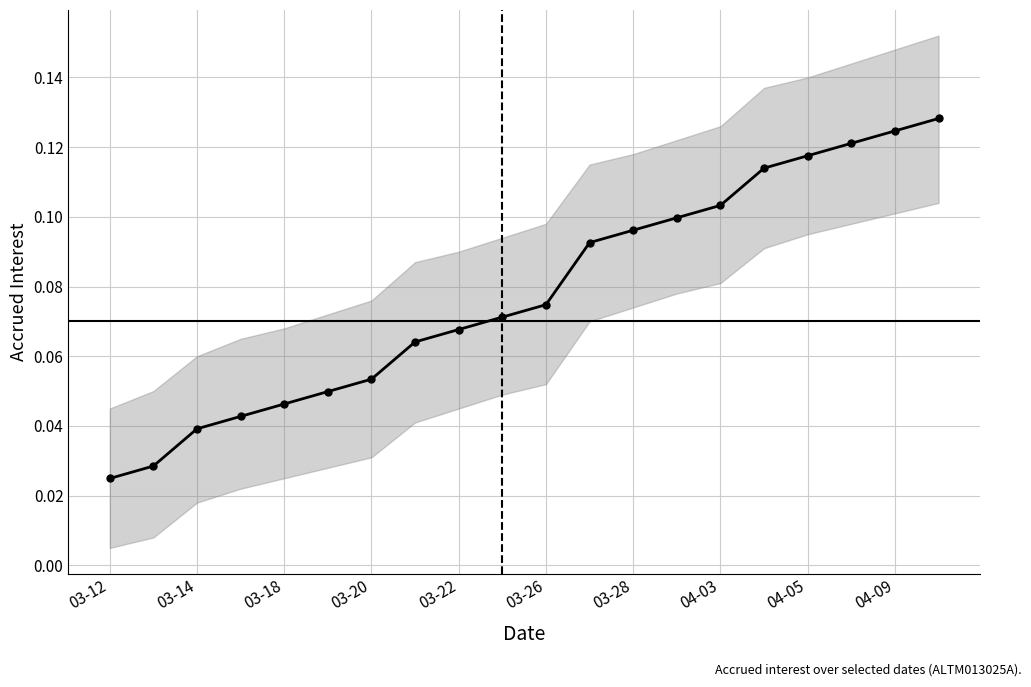

How many values are between 0 and 1?

20